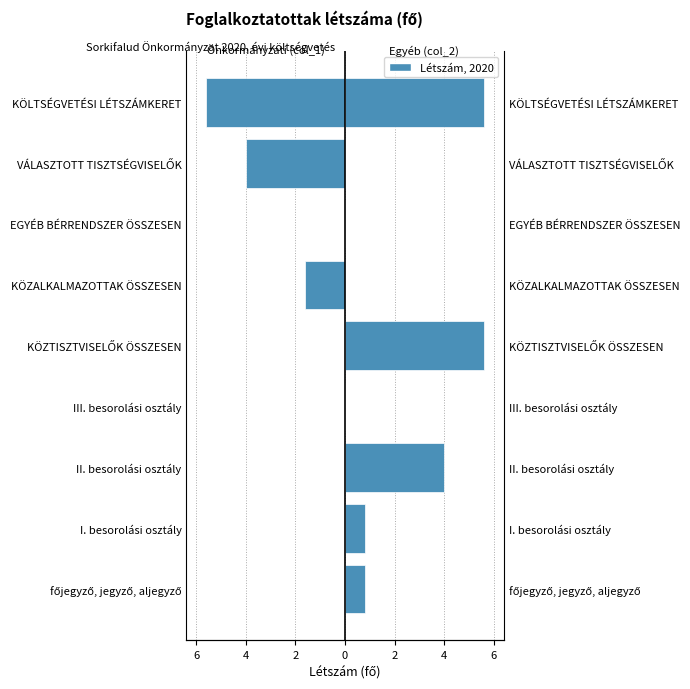

The Önkormányzati (col_1) series shows -3 at III. besorolási osztály. True or false?

False